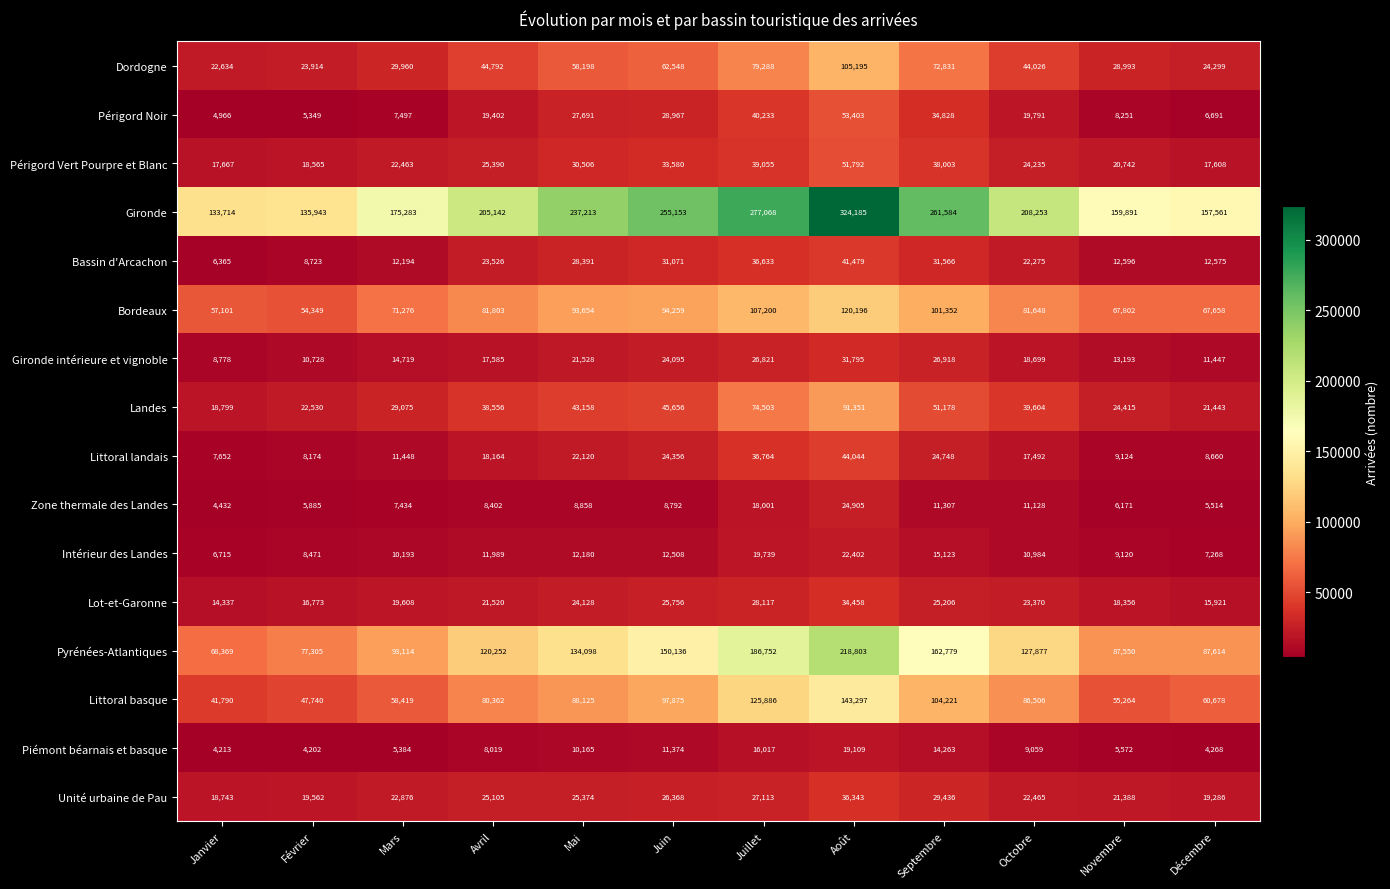

Which series changed the most between Janvier and Mars?

Gironde